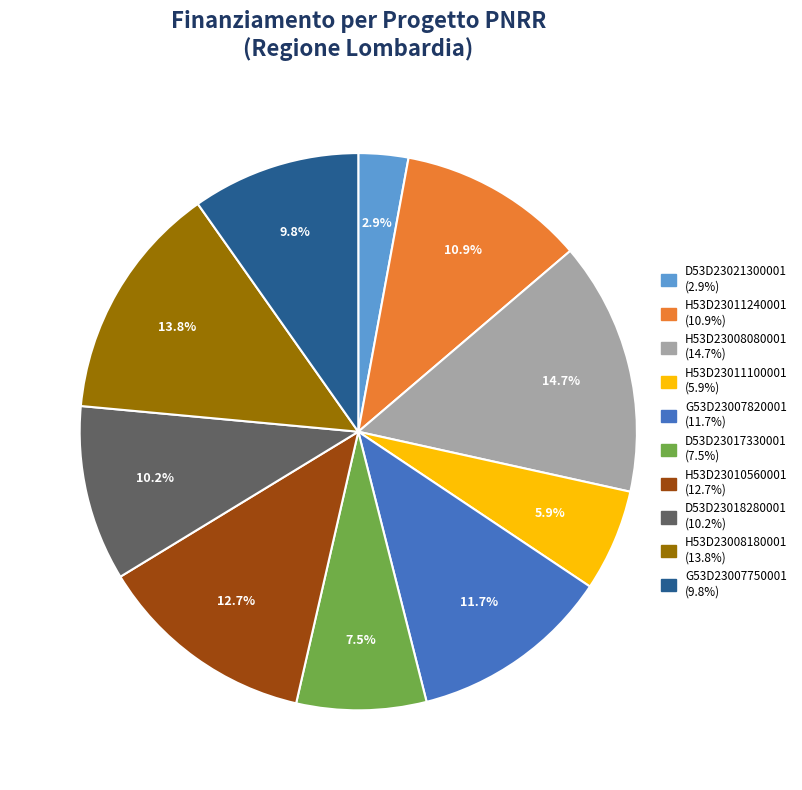

What is the largest slice in the pie chart?

H53D23008080001